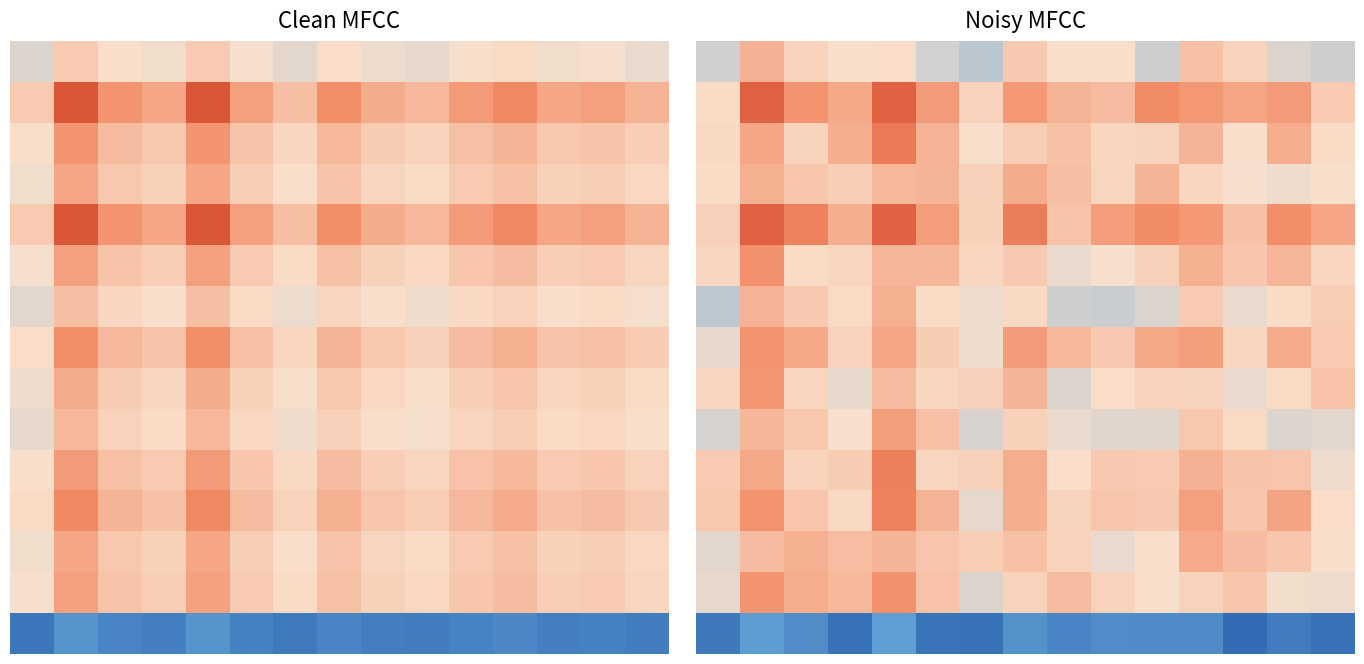

At which category is the sum across all series the highest?

1